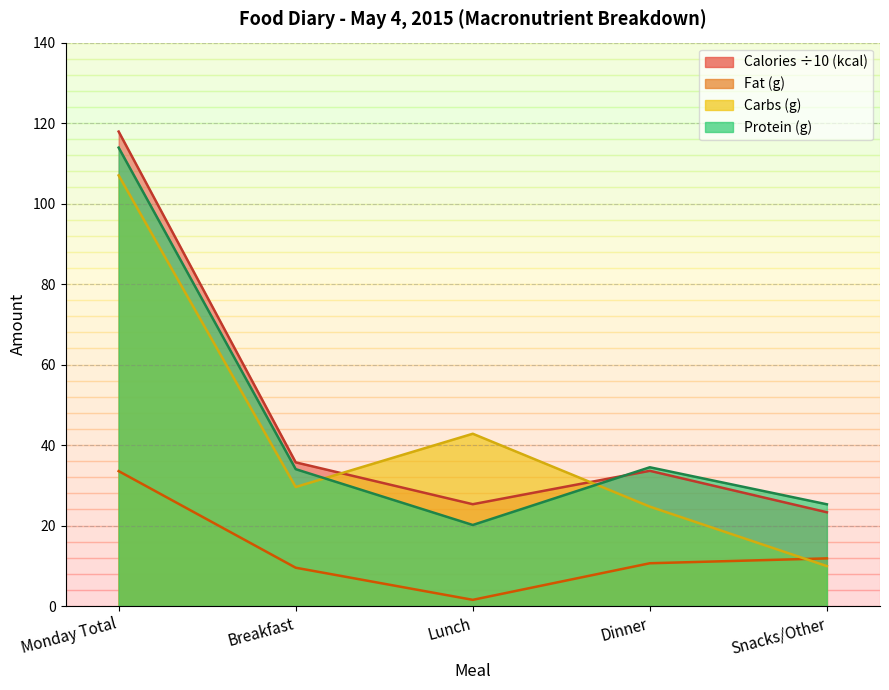

How many interior local valleys does the Calories (kcal) series have?

1